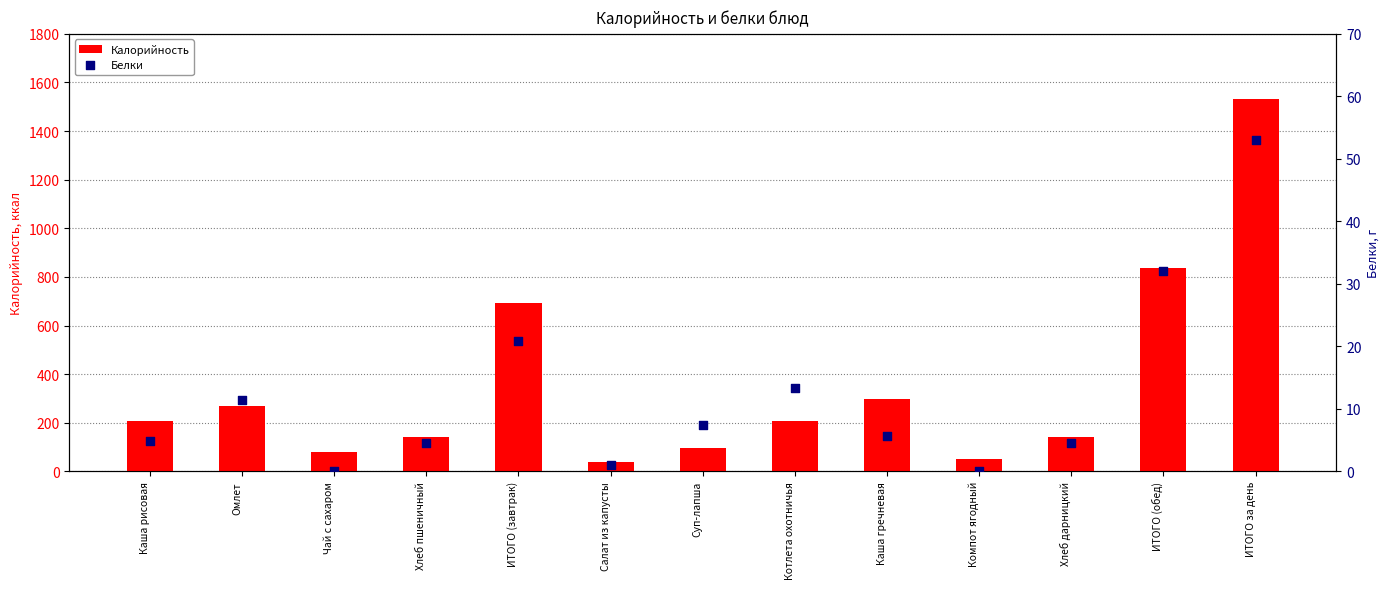

Which series has the widest spread of Y values?

Калорийность